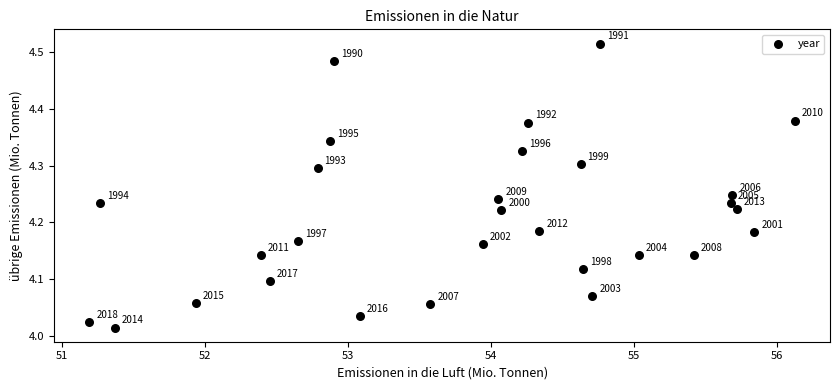

What is the range of X values (max minus min)?

4.9